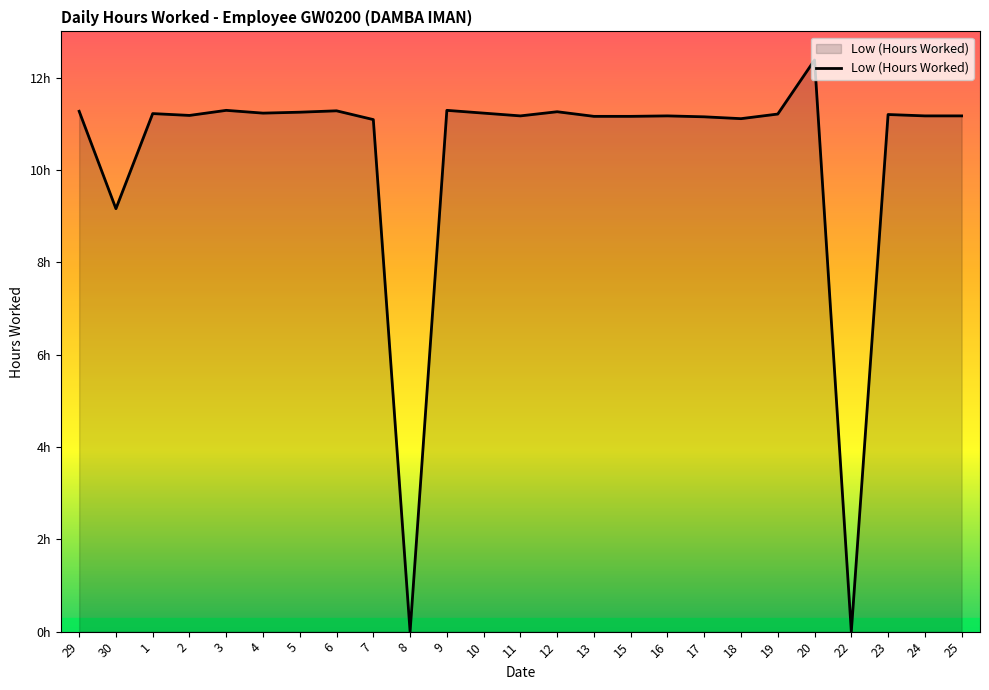

True or false: the data has more than 0 interior local peaks.

True